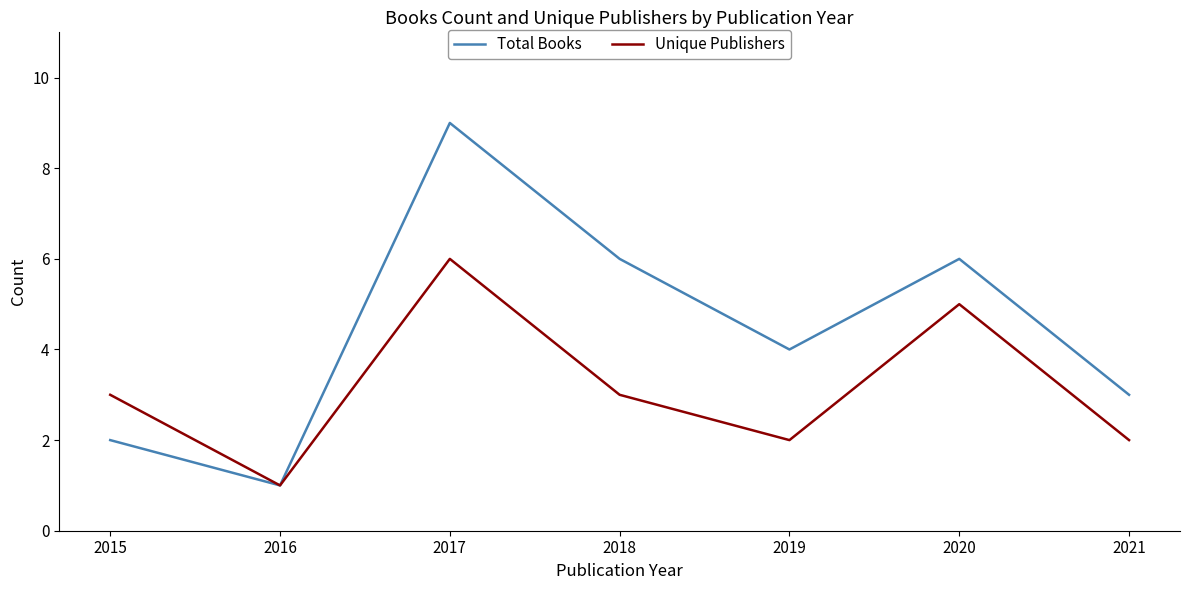

What is the sum of the Unique Publishers values at 2018 and 2019?

5